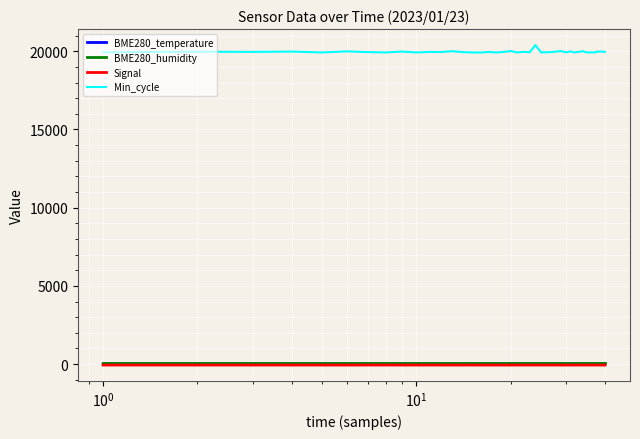

What is the sum of all Min_cycle values?

798577.0